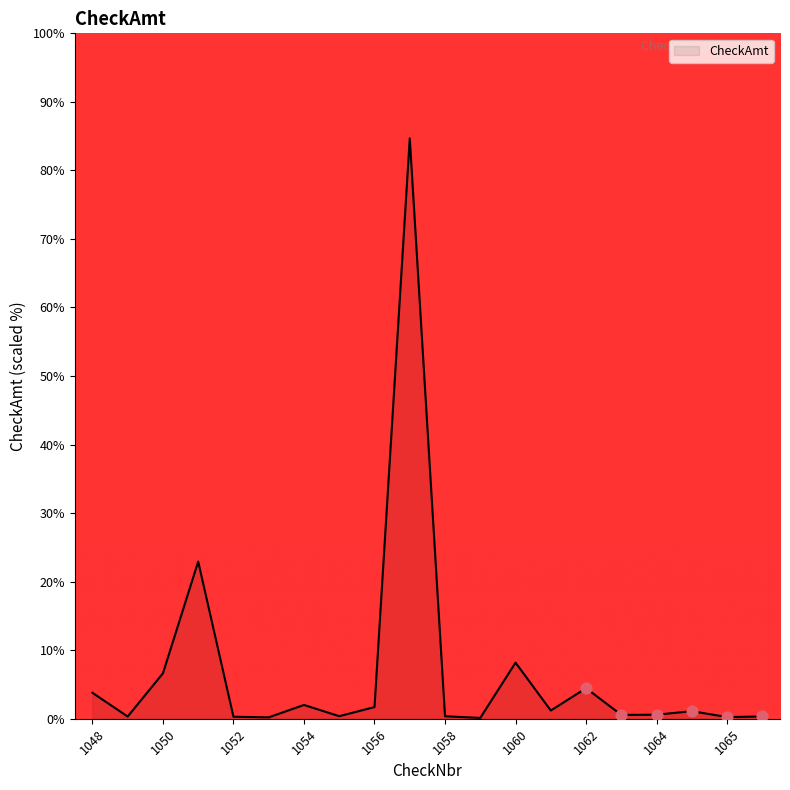

What is the difference between the maximum and minimum values?

84.6